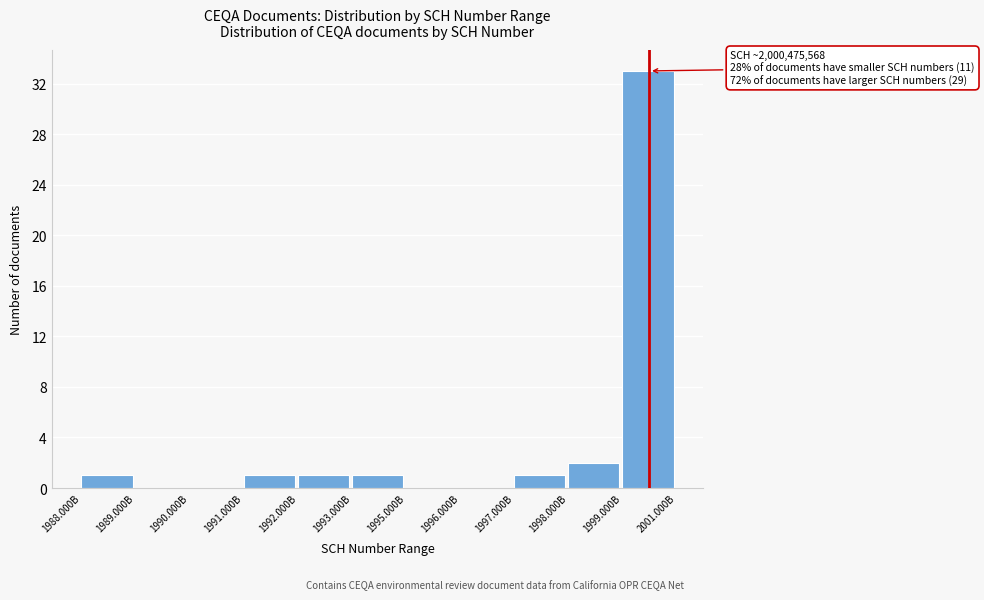

Reading right to left, transcribe all the data shown in this chart.

1999.000B=33	1998.000B=2	1997.000B=1	1996.000B=0	1995.000B=0	1993.000B=1	1992.000B=1	1991.000B=1	1990.000B=0	1989.000B=0	1988.000B=1